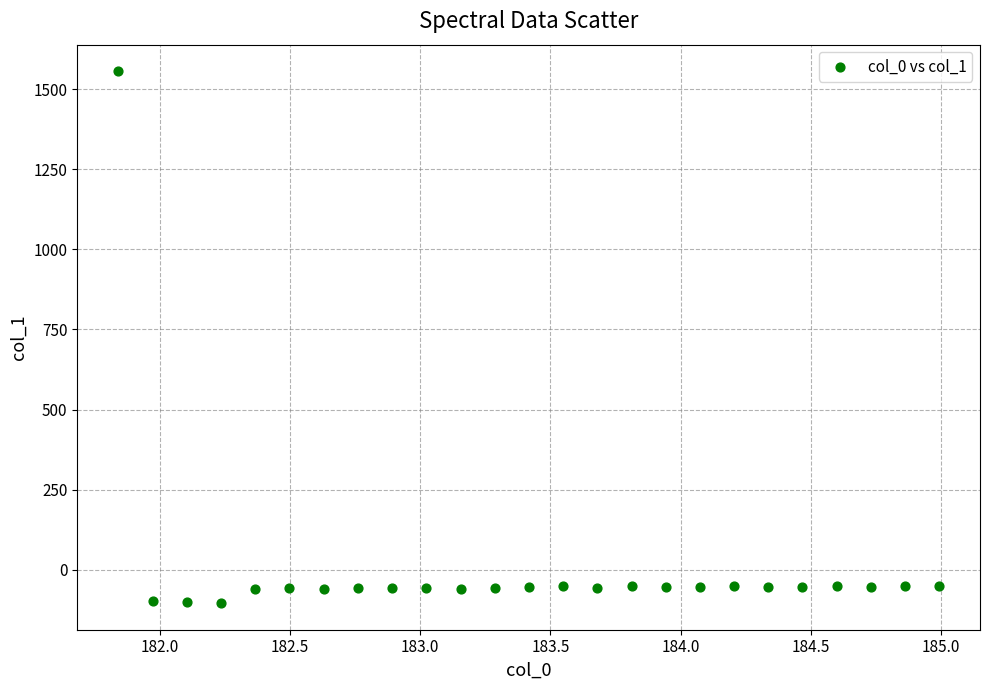

What is the range of Y values (max minus min)?

1660.1